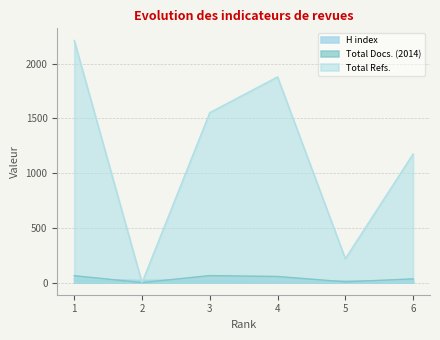

Count the number of data series in this chart.

3